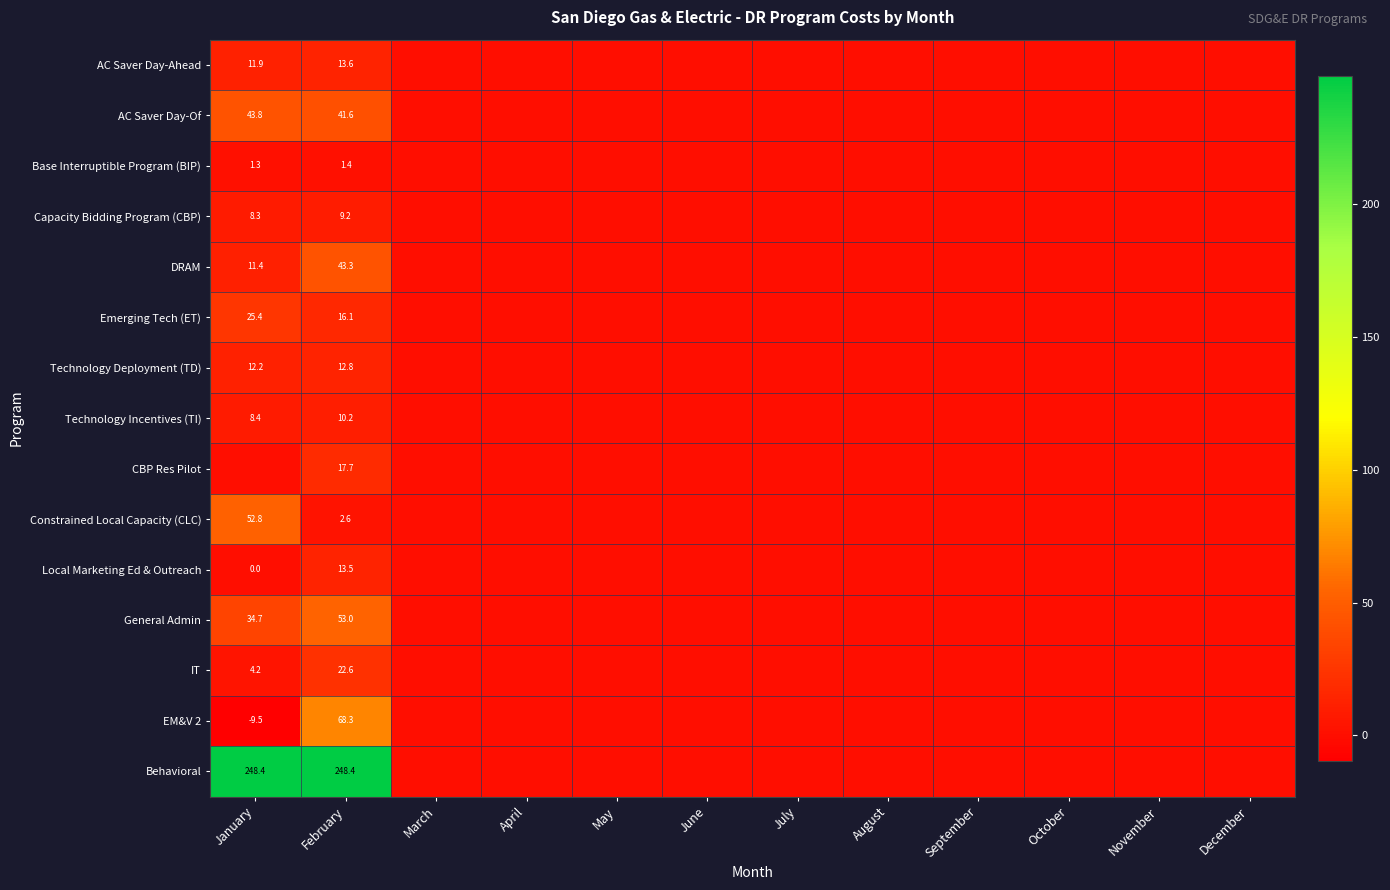

The value of IT at January is 4.2. True or false?

True